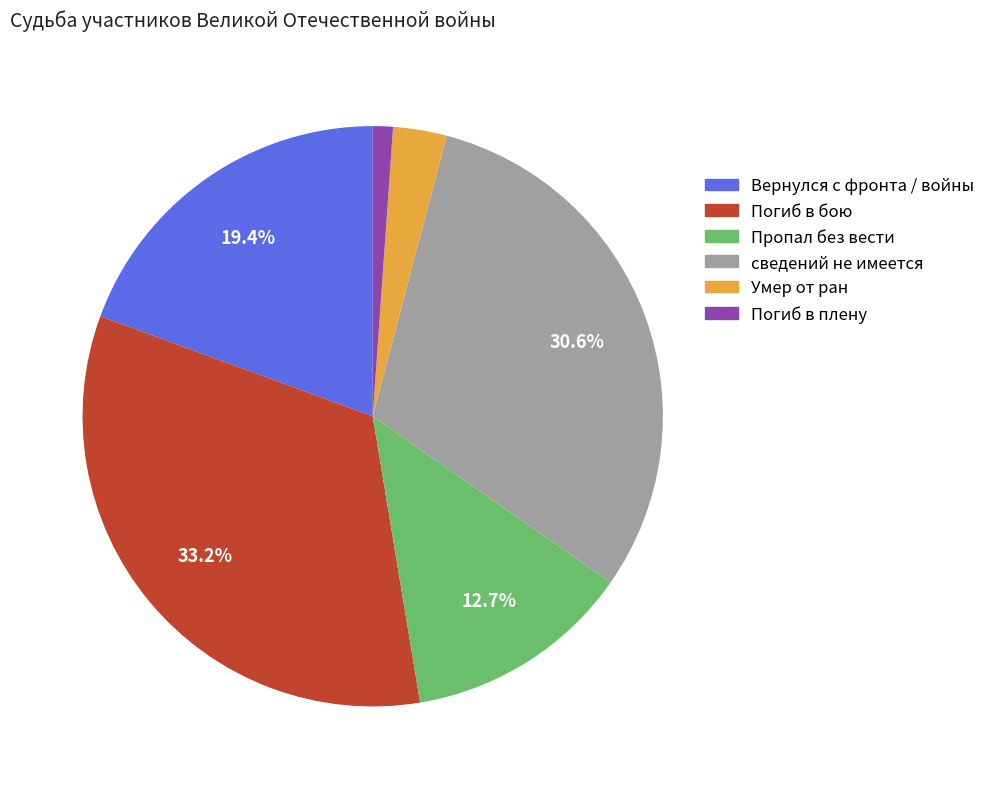

True or false: сведений не имеется accounts for 31% of the total.

True